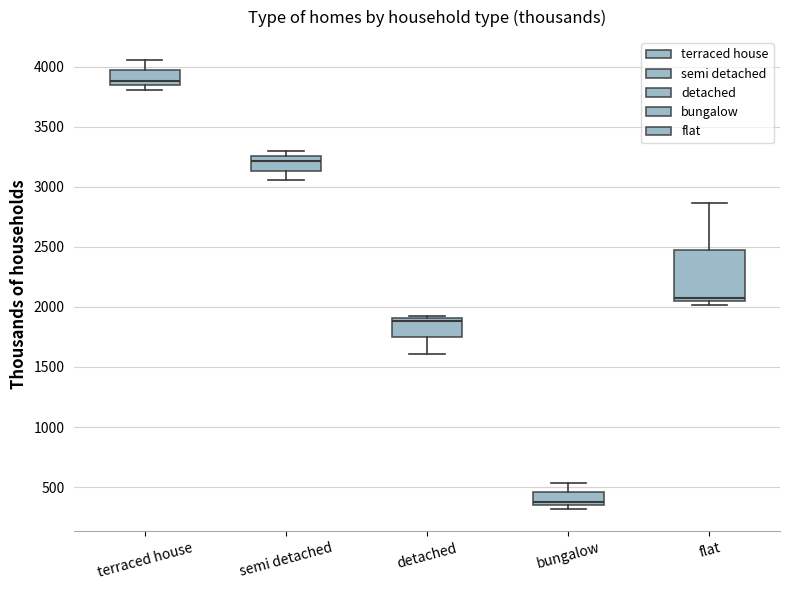

Comparing the boxes themselves (not the whiskers), which one is the tallest?

flat